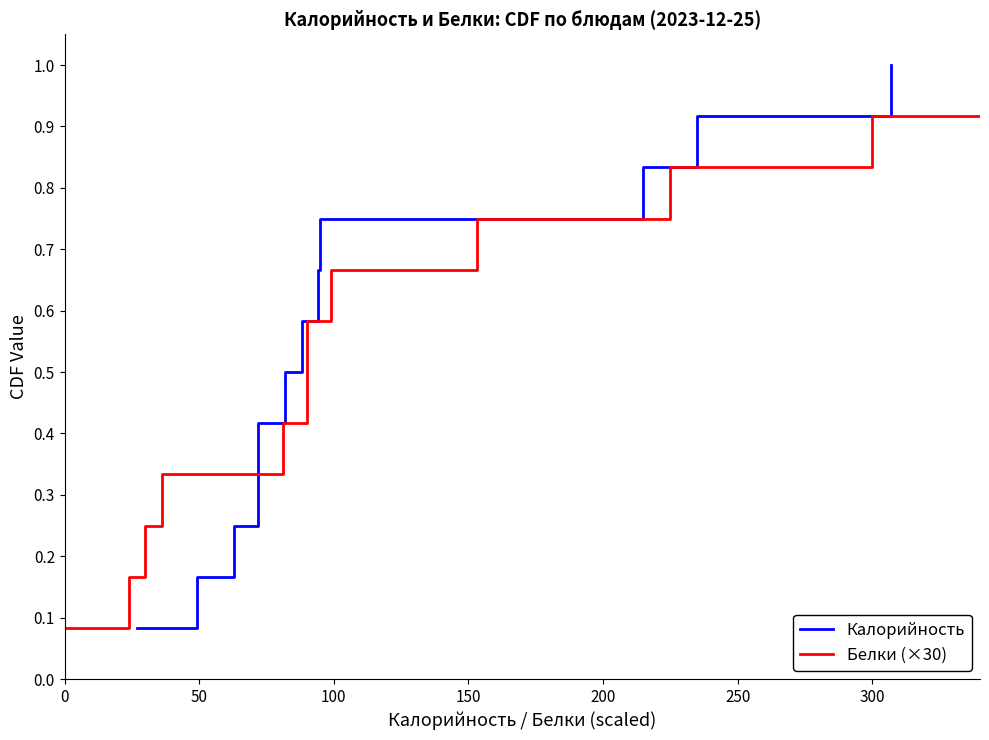

Which series has the largest total across all categories?

Калорийность